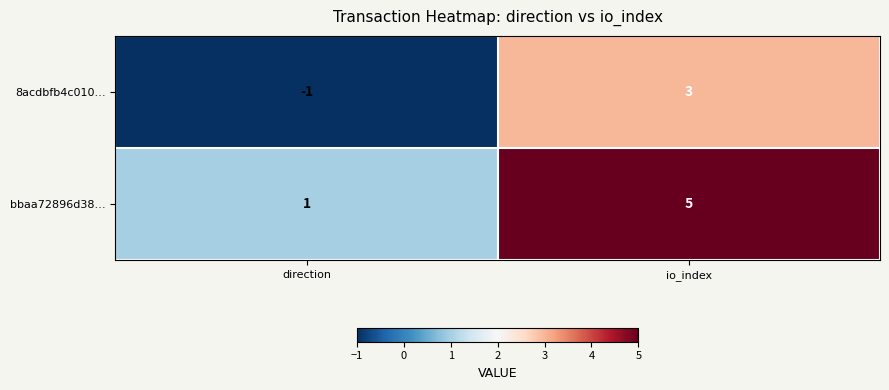

At which category is the sum across all series the highest?

io_index